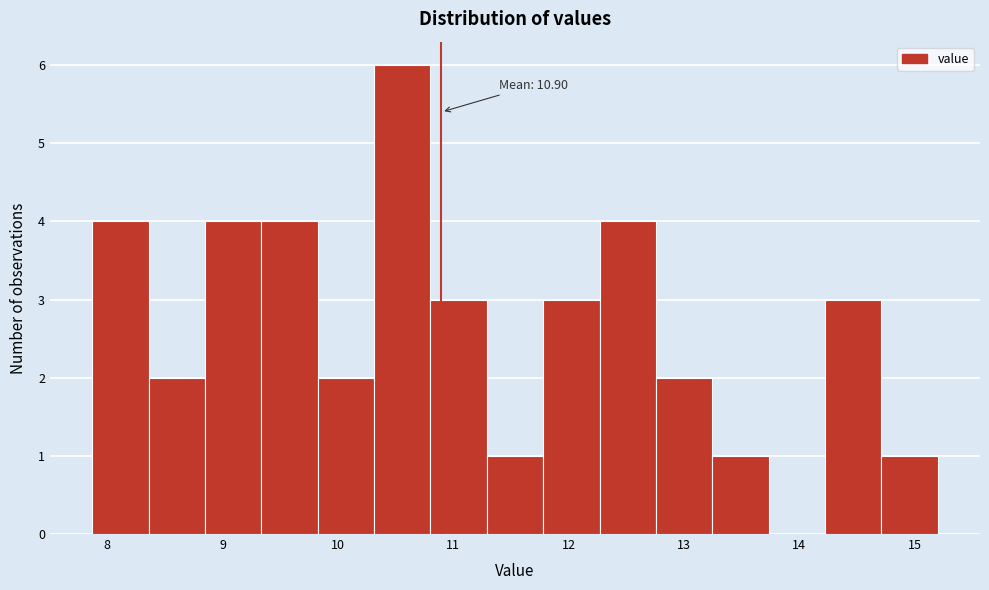

Which range on the x-axis has the tallest bar?

10.3 to 10.8